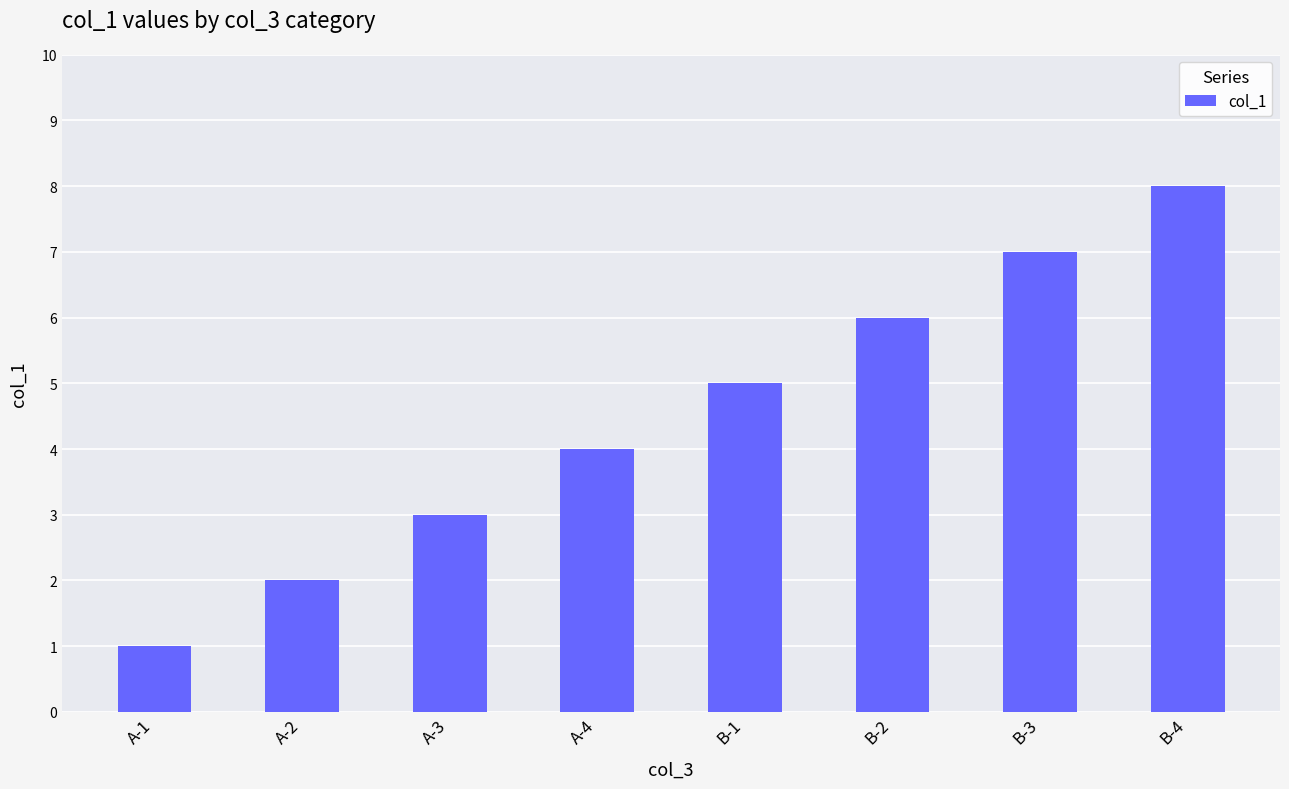

Which category has the highest value across all series?

B-4